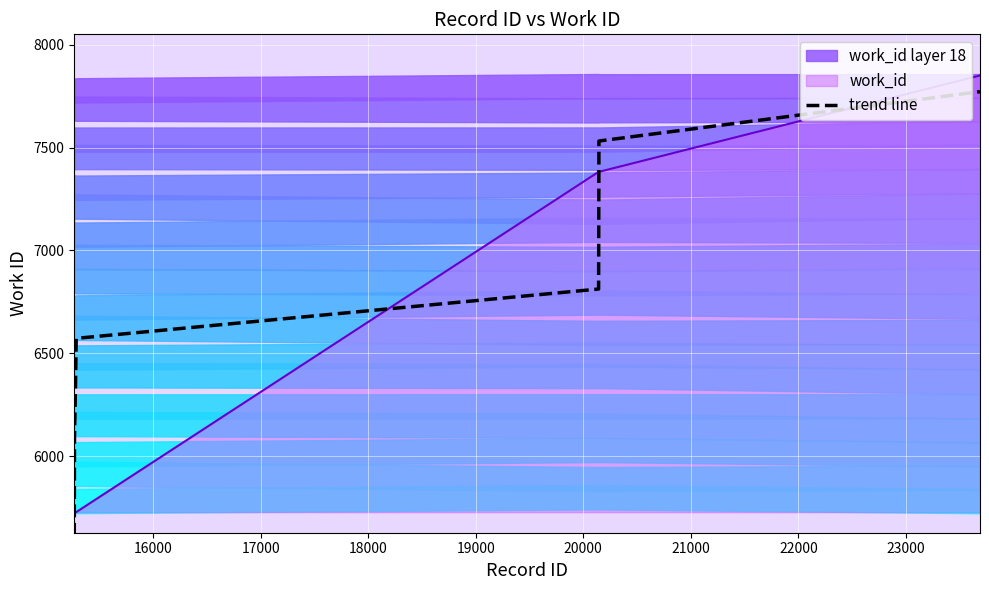

What is the lowest value of the work_id series?

5729.0